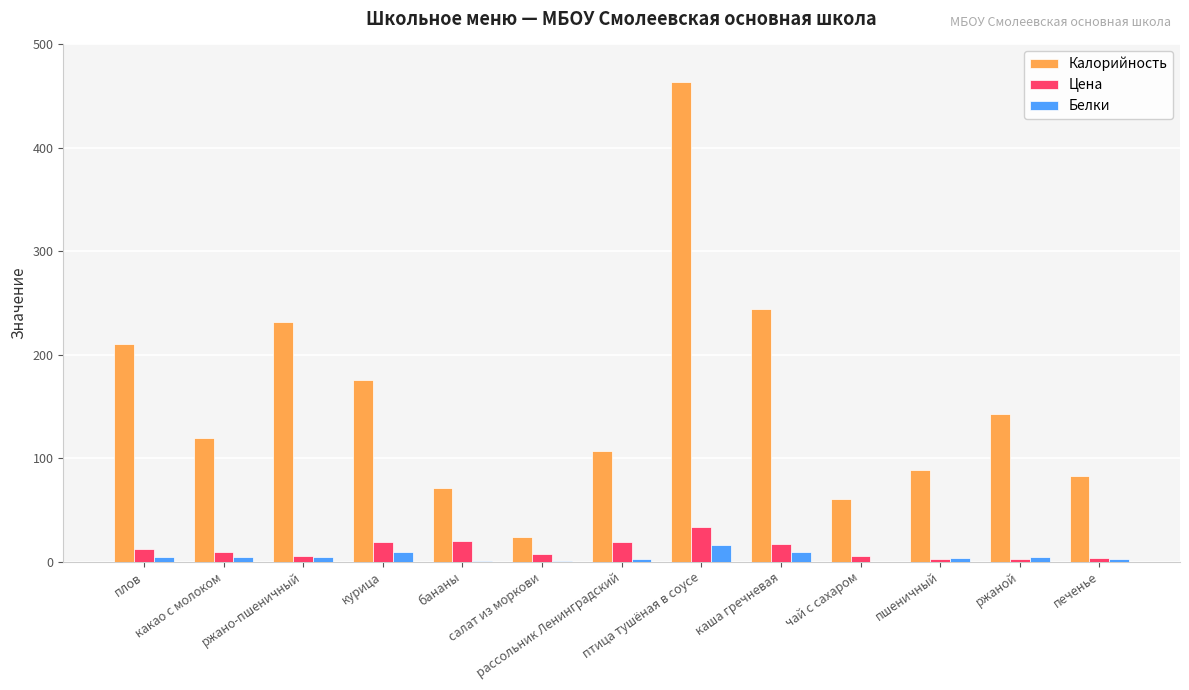

What are all the series names shown in the legend?

Калорийность, Цена, Белки